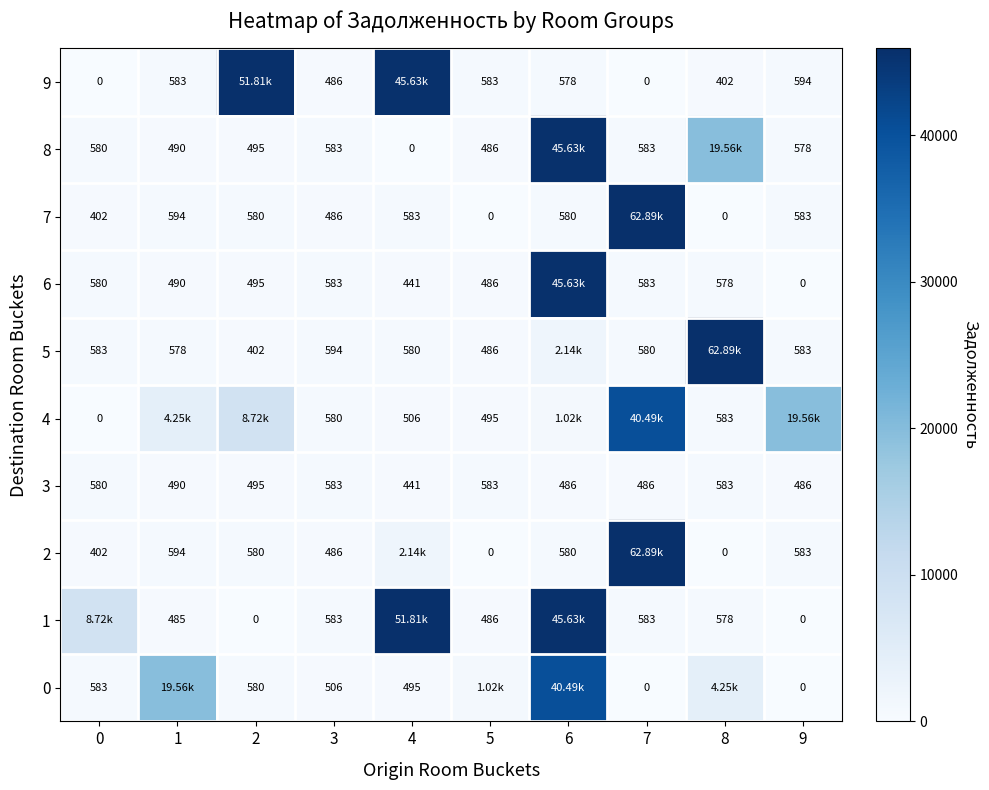

Which series changed the most between 2 and 6?

9